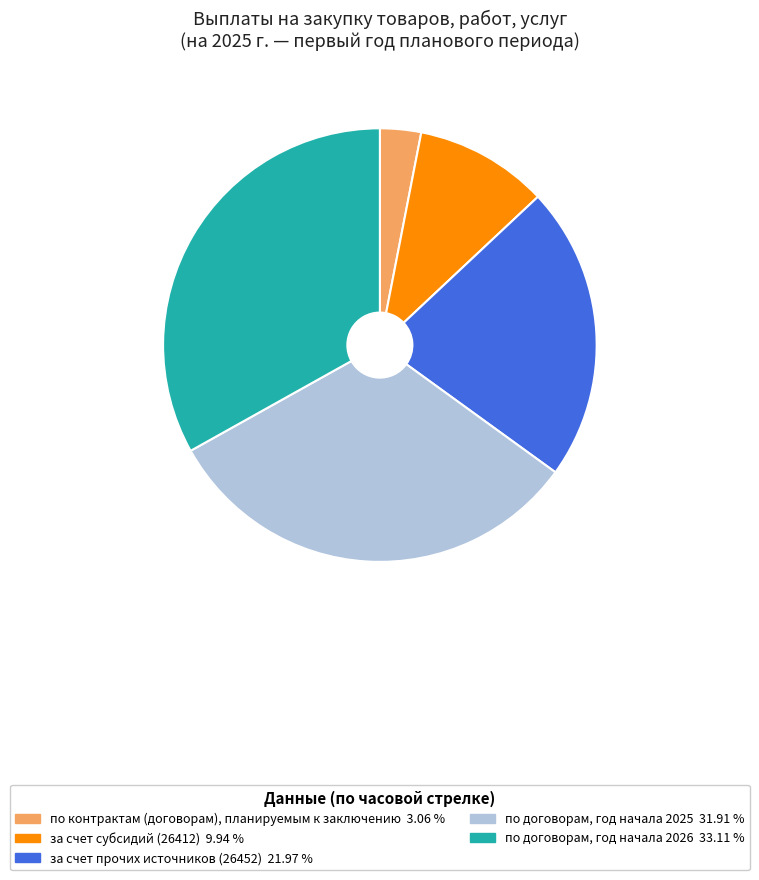

Is the sum of по контрактам (договорам), планируемым к заключению 3.06 % and по договорам, год начала 2026 33.11 % greater than half?

No